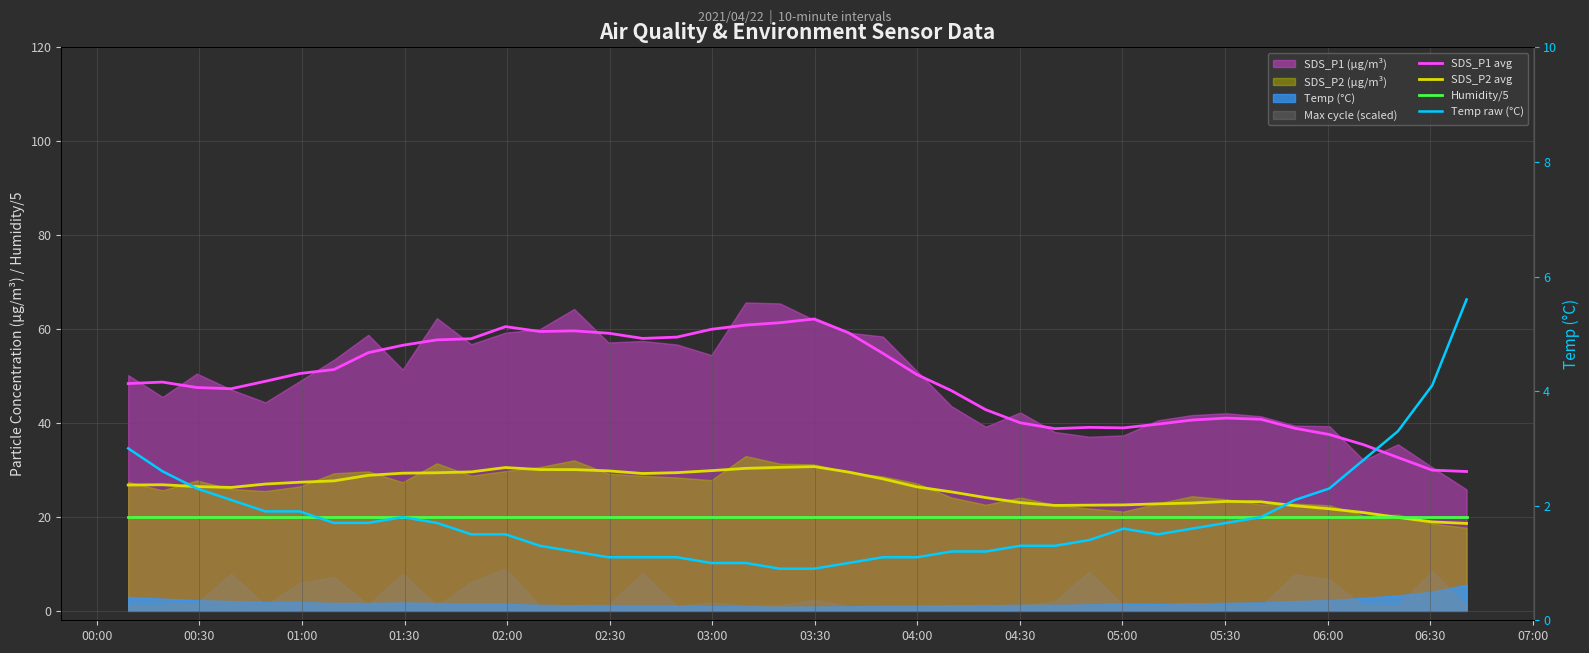

How many lines are shown in the chart?

4